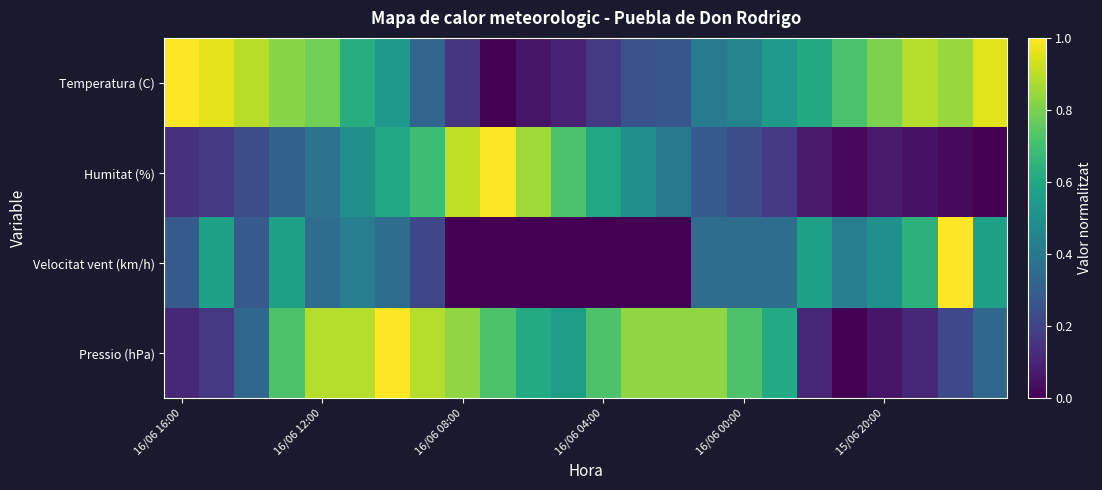

At how many categories does at least one series exceed 0?

24